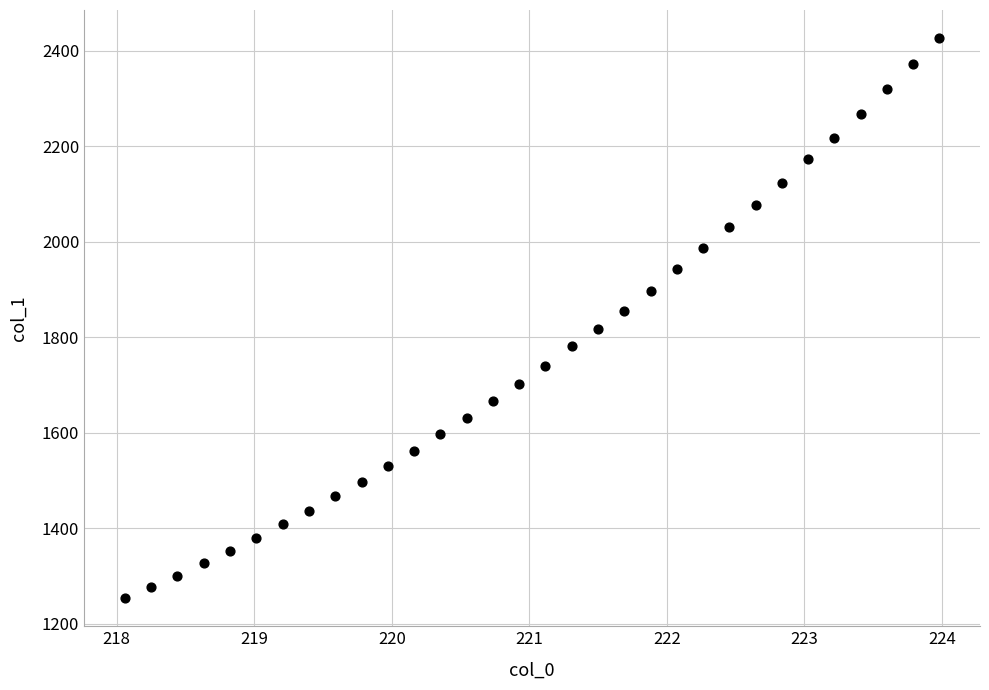

What is the range of Y values (max minus min)?

1173.1